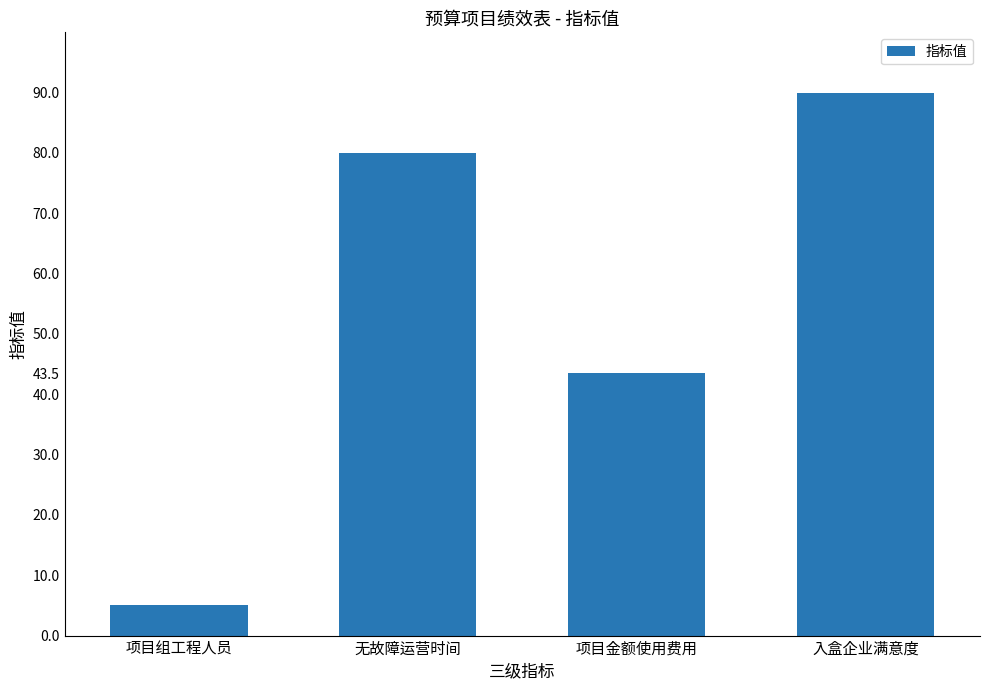

Reading right to left, transcribe all the data shown in this chart.

入盒企业满意度=90.0	项目金额使用费用=43.5	无故障运营时间=80.0	项目组工程人员=5.0